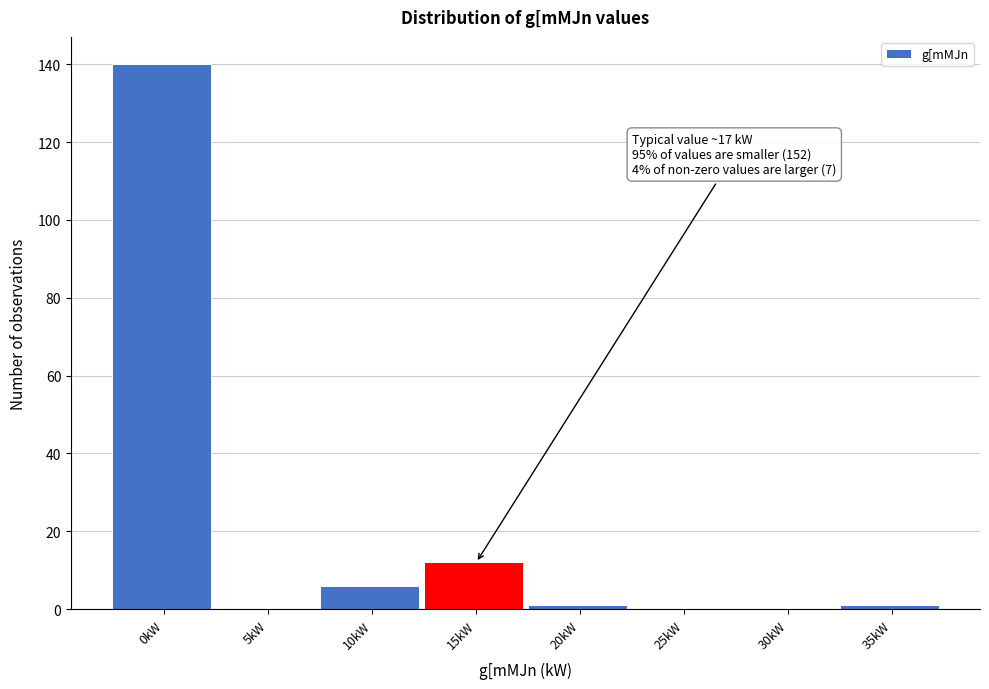

Reading left to right, transcribe all the data shown in this chart.

0kW=140	5kW=0	10kW=6	15kW=12	20kW=1	25kW=0	30kW=0	35kW=1